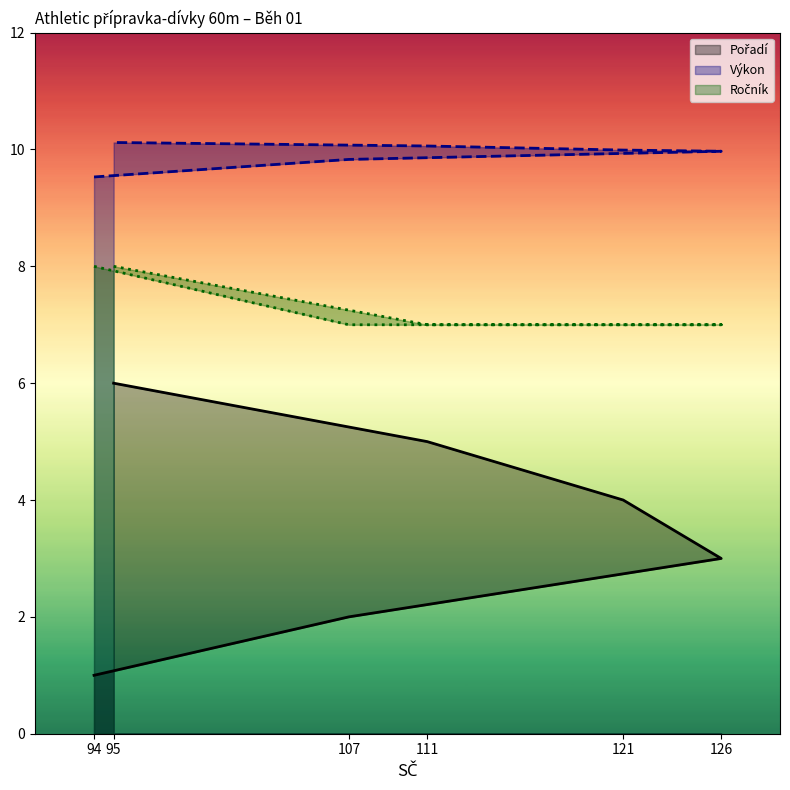

What position from the right is 94?

6